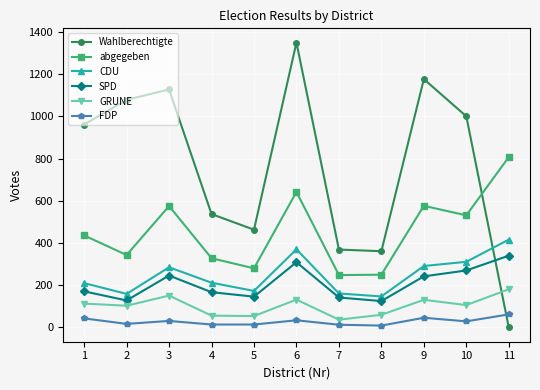

Does the chart display data point markers on the line(s)?

Yes